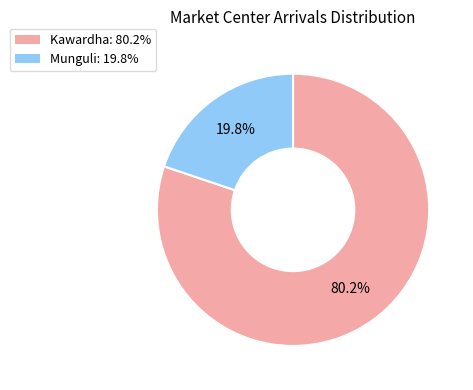

Count the number of slices in the pie.

2